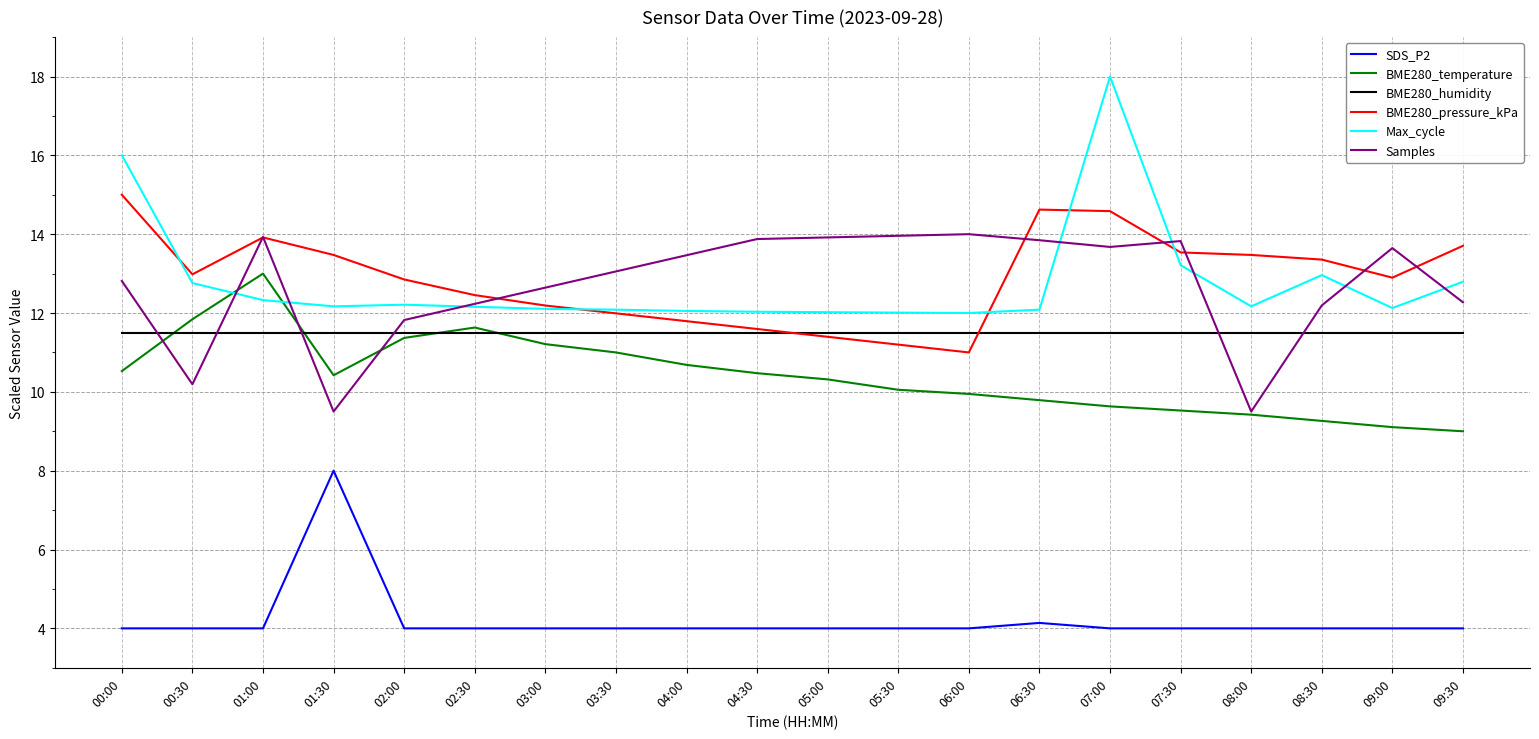

What is the maximum value shown in the chart?

18.0